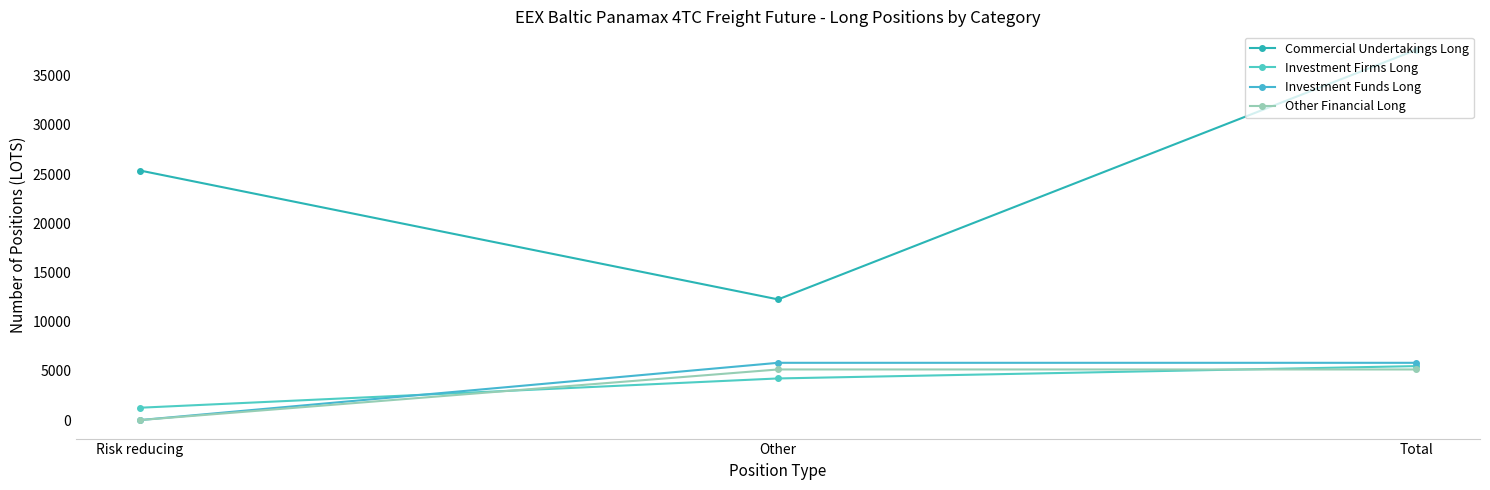

Between Risk reducing and Total, which series saw the biggest shift?

Commercial Undertakings Long